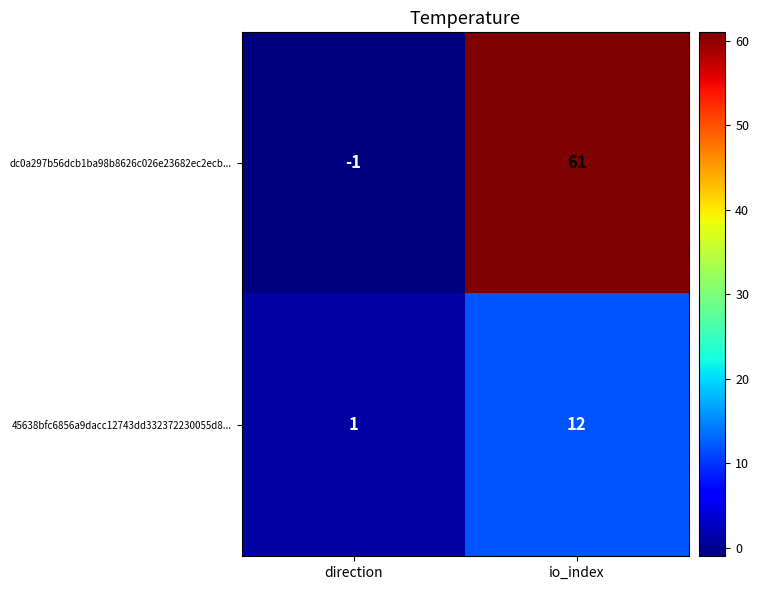

Between direction and io_index, which series saw the biggest shift?

dc0a297b56dcb1ba98b8626c026e23682ec2ecb...